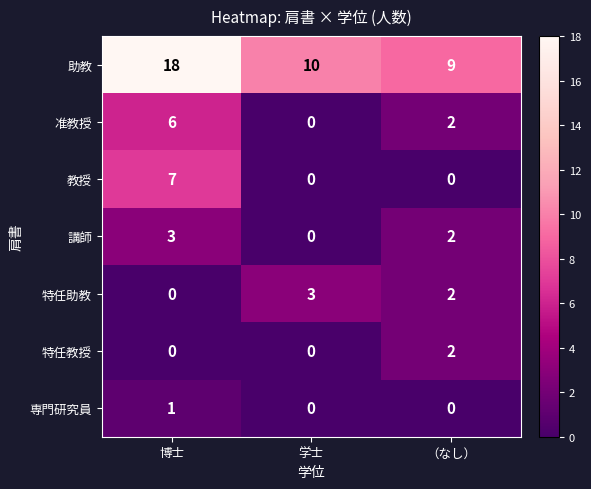

Rank the categories by 特任助教 value from lowest to highest.

博士, （なし）, 学士